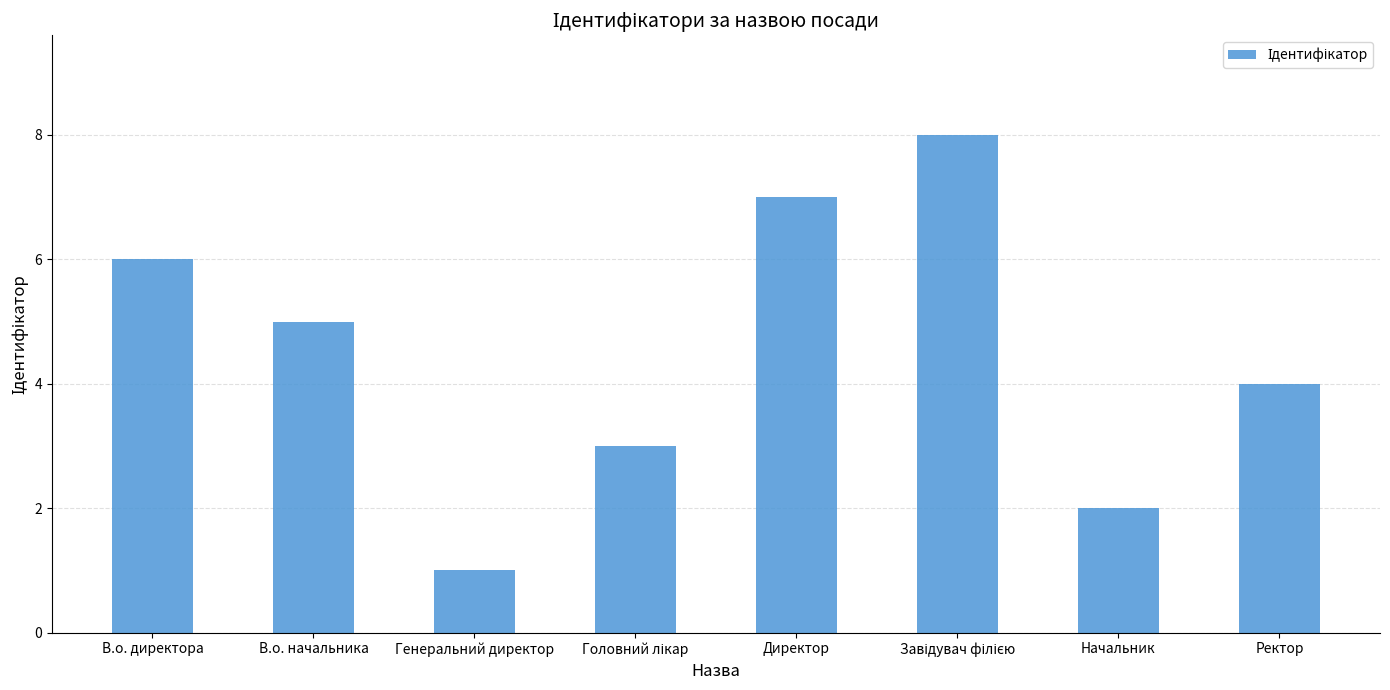

Count the number of categories in the chart.

8